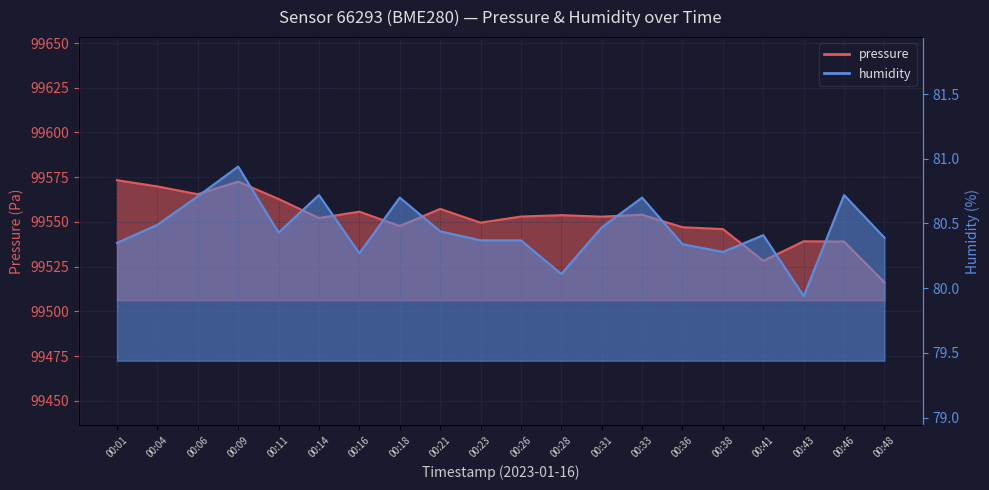

Reading left to right, transcribe all the data shown in this chart.

pressure: 99573.3	99569.8	99565.5	99572.6	99562.8	99552.2	99555.7	99547.7	99557.3	99549.6	99553.0	99553.8	99552.9	99554.0	99547.0	99546.0	99528.3	99539.2	99539.0	99516.2
humidity: 80.3	80.5	80.7	80.9	80.4	80.7	80.3	80.7	80.4	80.4	80.4	80.1	80.5	80.7	80.3	80.3	80.4	79.9	80.7	80.4